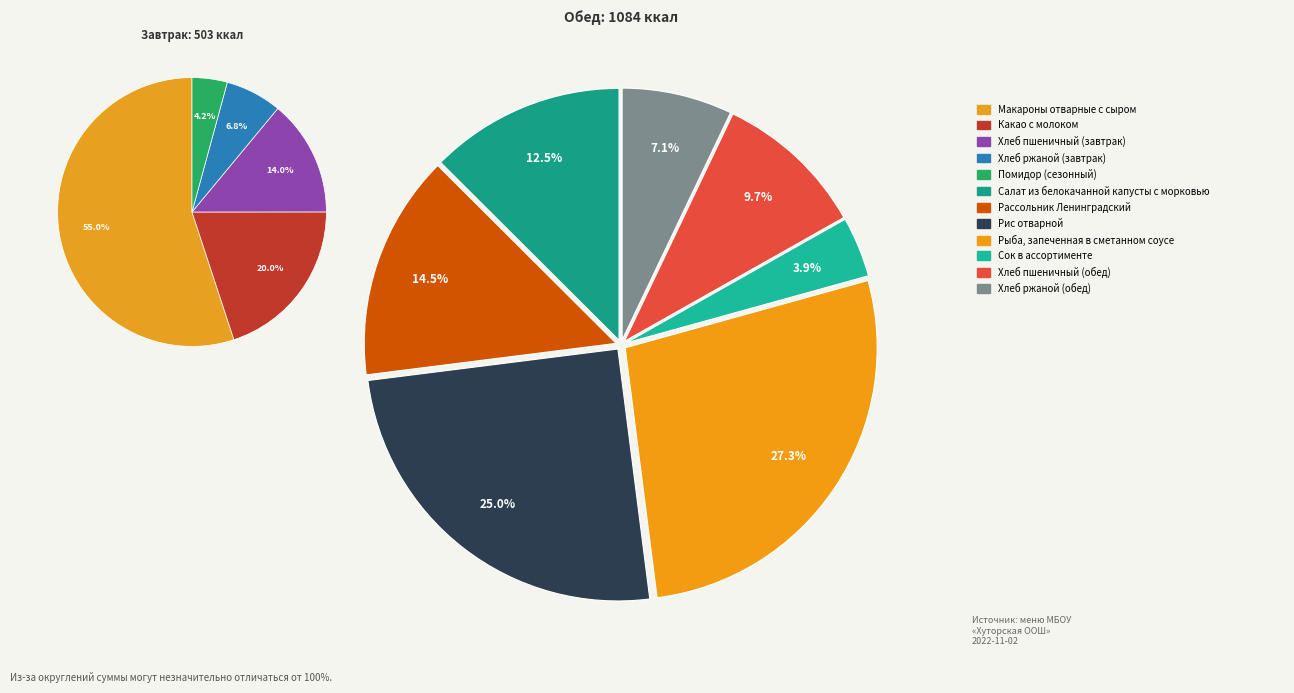

Count the number of slices in the pie.

12